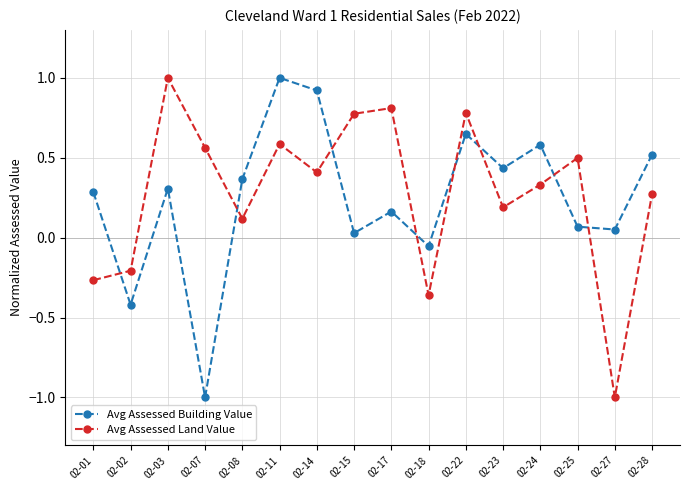

Is this an area chart (filled region under the line)?

No